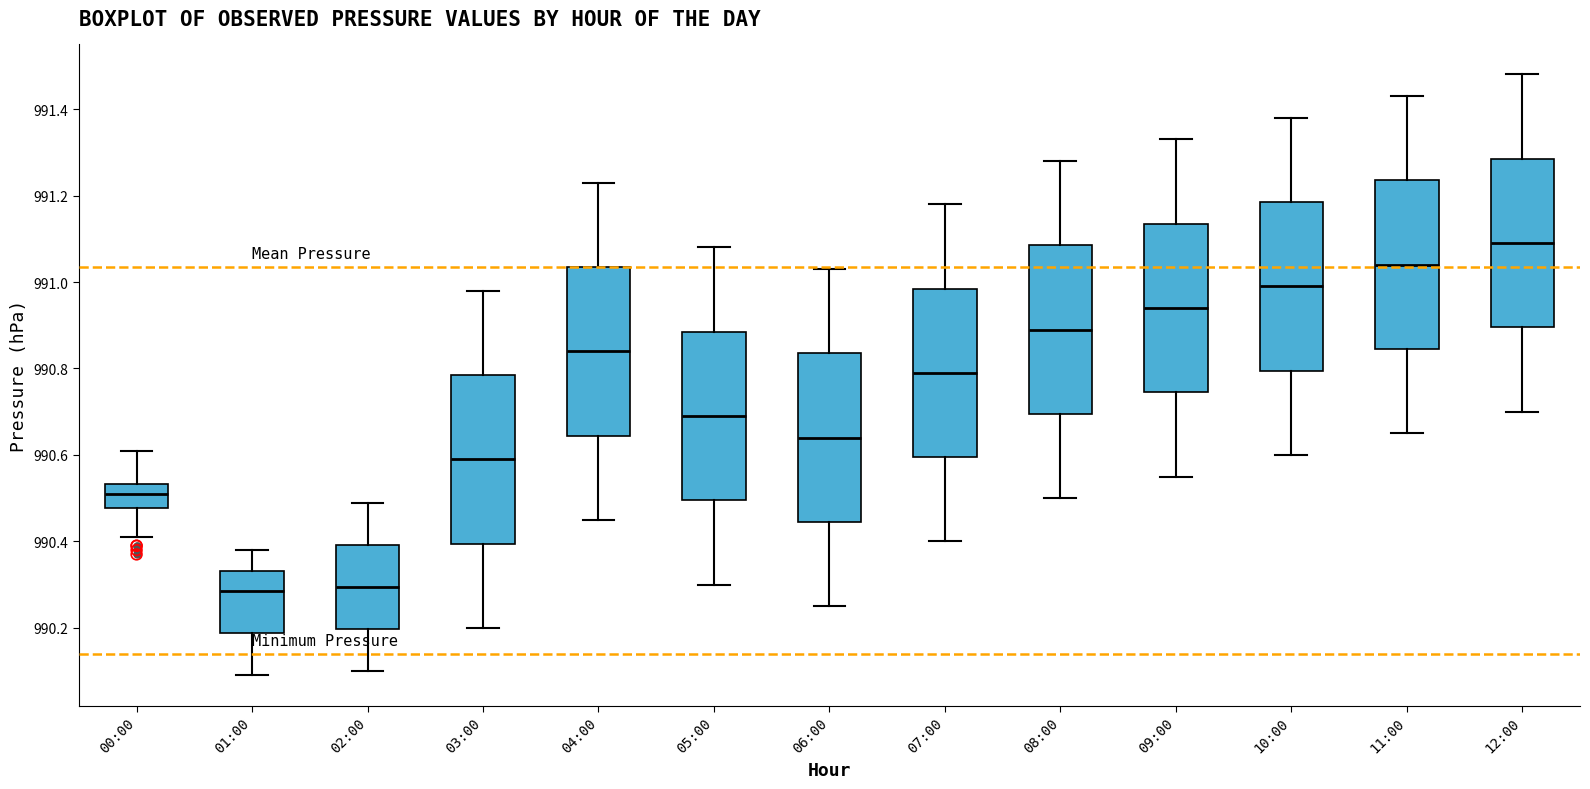

Reading left to right, read every box against the y-axis: the position of its median line, the range the box covers, and the ends of its whiskers. The values are not printed on the chart, so give them approximately, as read against the axis.

00:00: median 990.52, box 990.48 to 990.54, whiskers 990.42 to 990.62
01:00: median 990.28, box 990.18 to 990.34, whiskers 990.10 to 990.38
02:00: median 990.30, box 990.20 to 990.40, whiskers 990.10 to 990.50
03:00: median 990.60, box 990.40 to 990.78, whiskers 990.20 to 990.98
04:00: median 990.84, box 990.64 to 991.04, whiskers 990.46 to 991.24
05:00: median 990.70, box 990.50 to 990.88, whiskers 990.30 to 991.08
06:00: median 990.64, box 990.44 to 990.84, whiskers 990.26 to 991.04
07:00: median 990.80, box 990.60 to 990.98, whiskers 990.40 to 991.18
08:00: median 990.90, box 990.70 to 991.08, whiskers 990.50 to 991.28
09:00: median 990.94, box 990.74 to 991.14, whiskers 990.56 to 991.34
10:00: median 991.00, box 990.80 to 991.18, whiskers 990.60 to 991.38
11:00: median 991.04, box 990.84 to 991.24, whiskers 990.66 to 991.44
12:00: median 991.10, box 990.90 to 991.28, whiskers 990.70 to 991.48